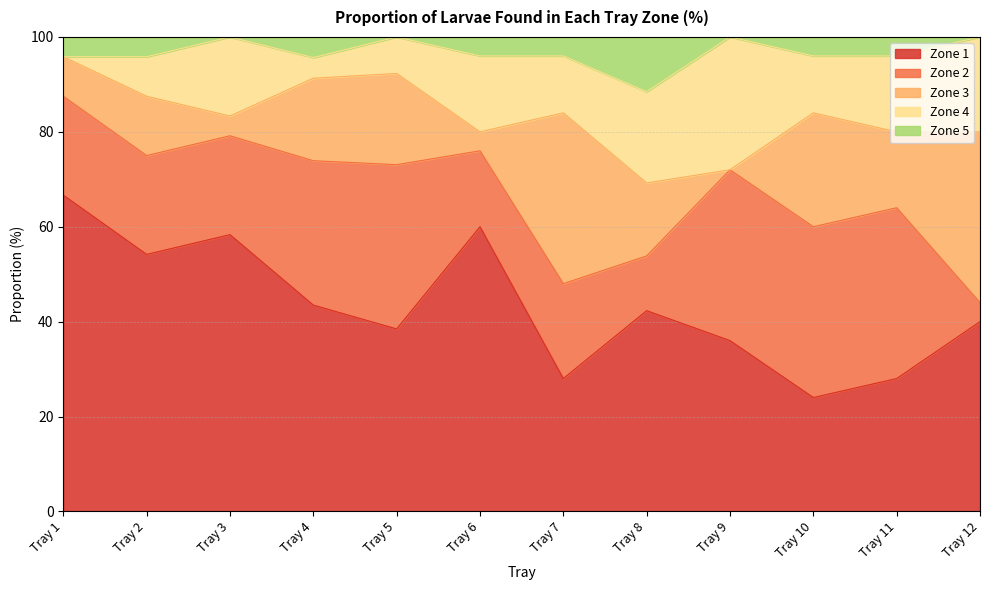

True or false: Zone 1 and Zone 4 cross at least once.

False